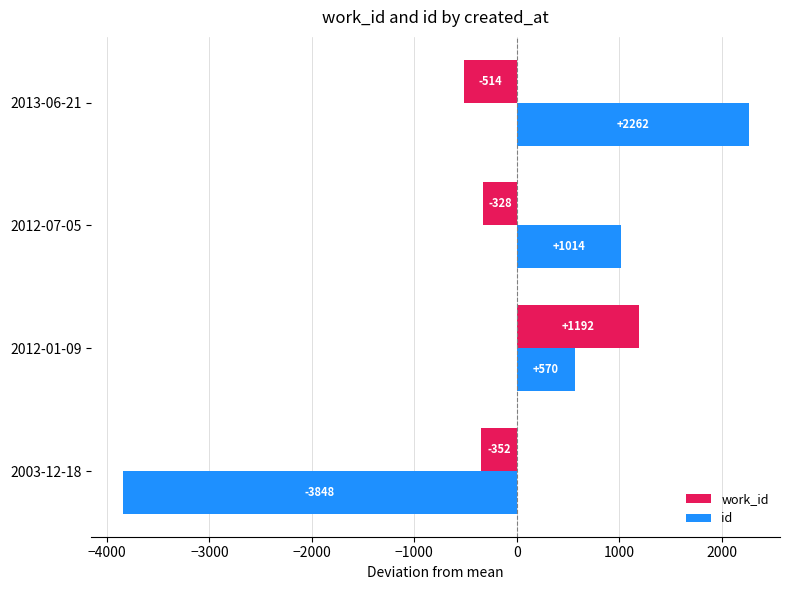

The value of id at 2012-01-09 is 1026.4. True or false?

False